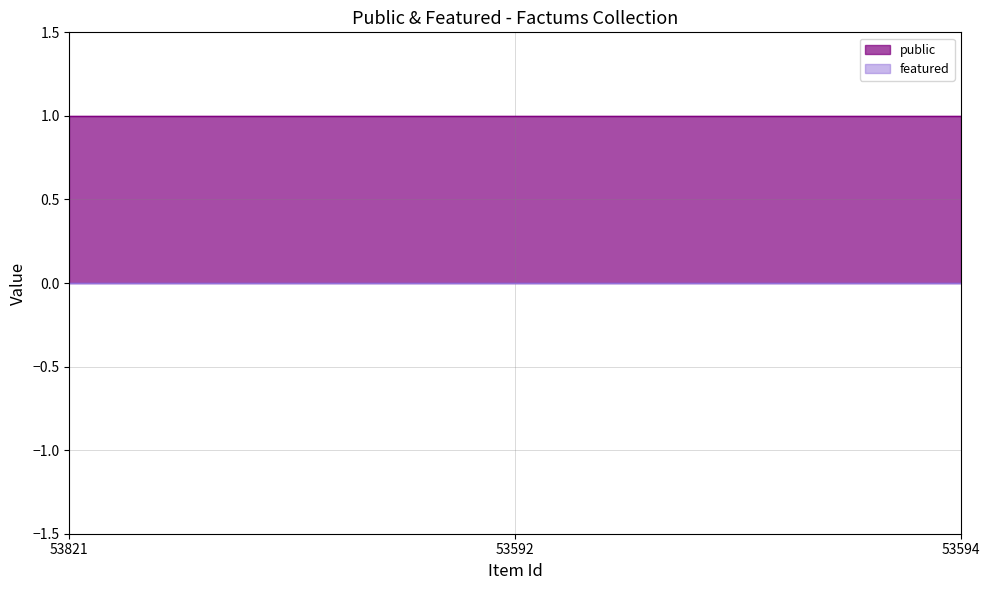

What is the highest value of the public series?

1